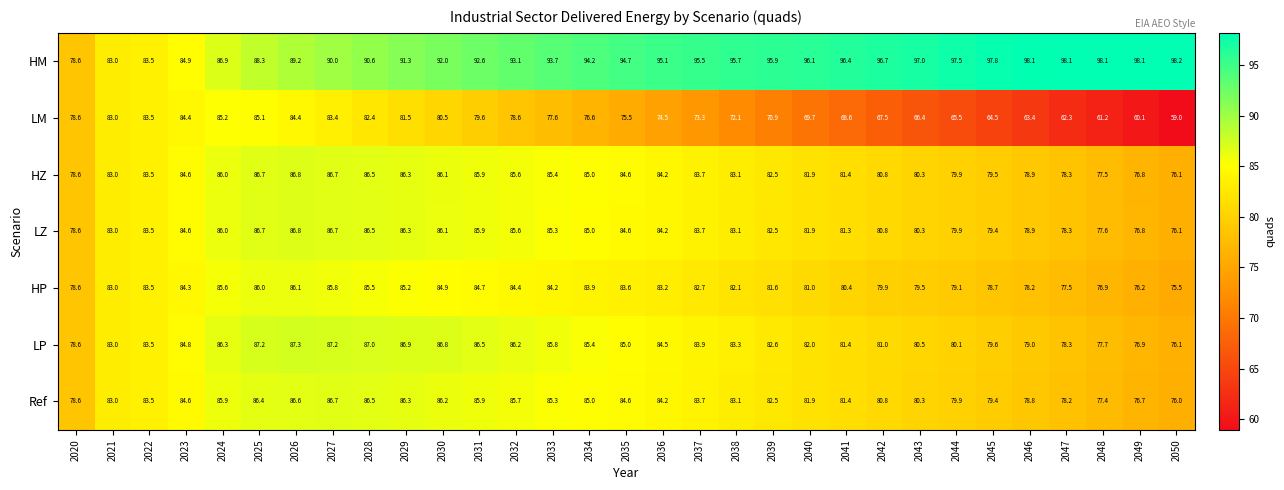

What is the spread (max minus min) of values at 2046?

34.7